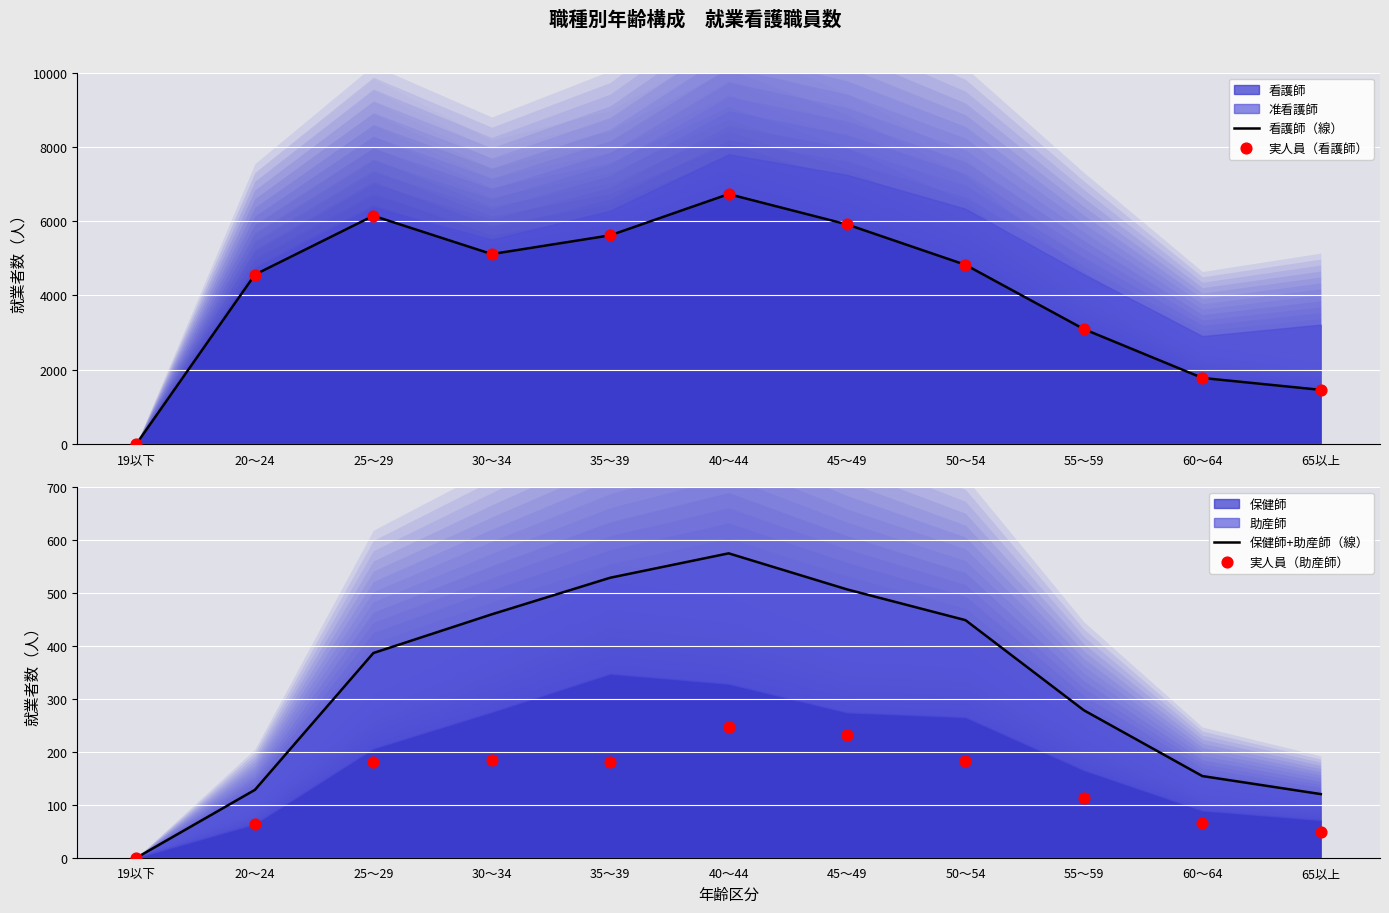

At how many categories does at least one series exceed 610?

10